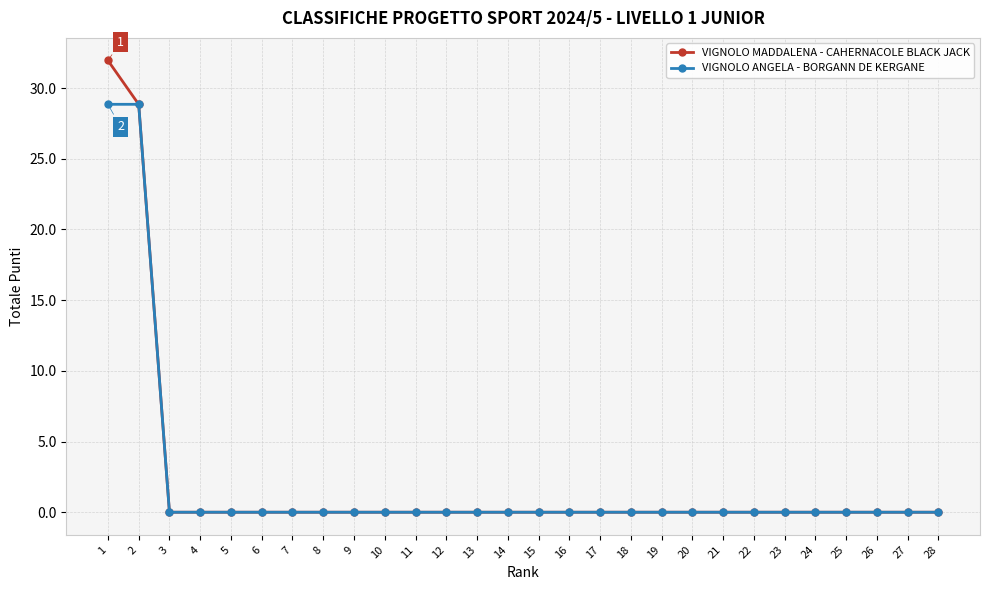

The value of VIGNOLO ANGELA - BORGANN DE KERGANE at 6 is 0.0. True or false?

True